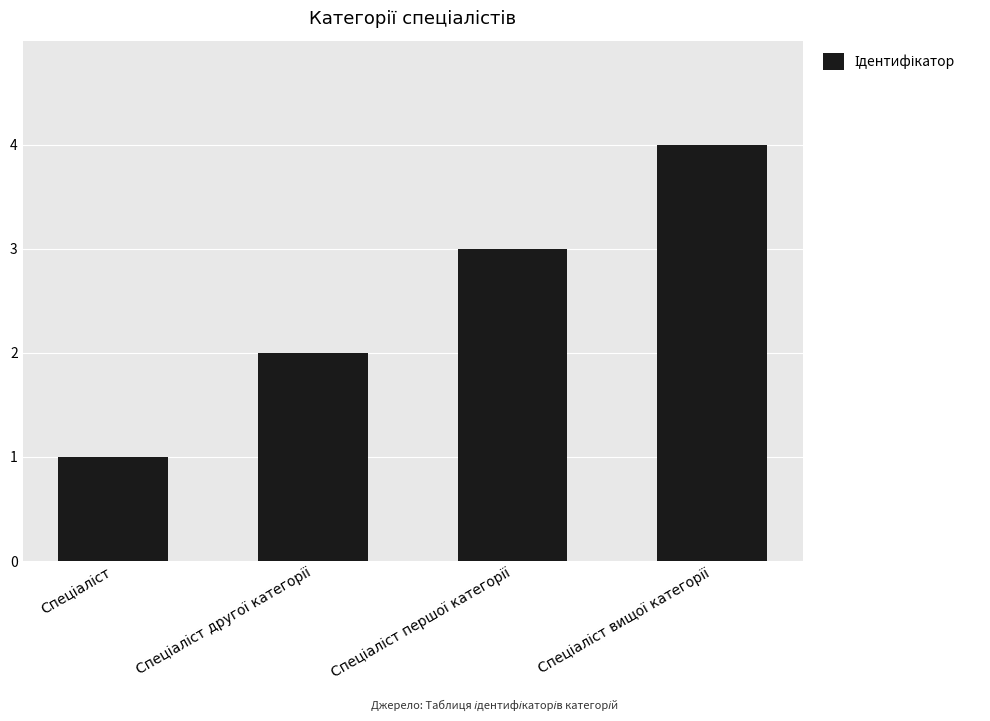

What is the maximum value shown in the chart?

4